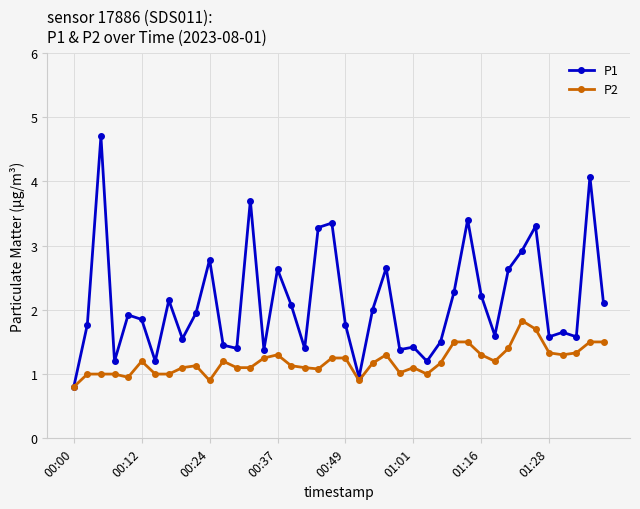

True or false: P2 has more than 1 points higher than both neighbors.

True